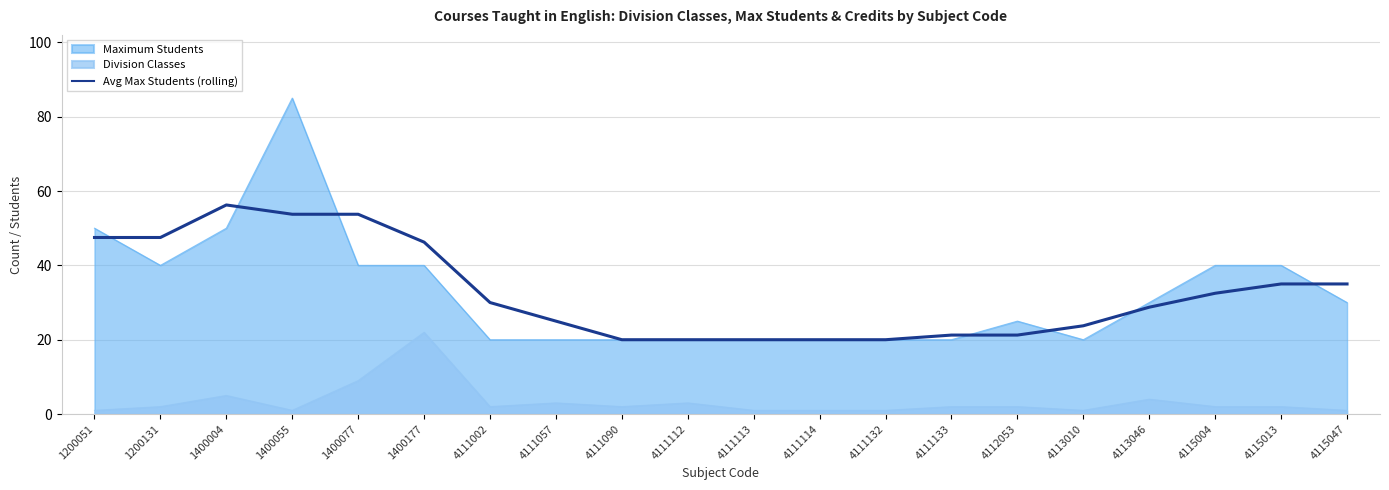

What is the value of the 19th point from the left?

35.0